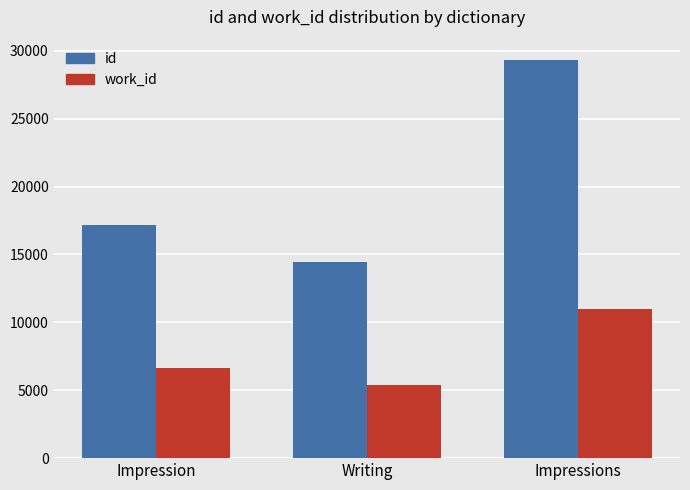

Count the id values in the range 14459 to 29349.

3